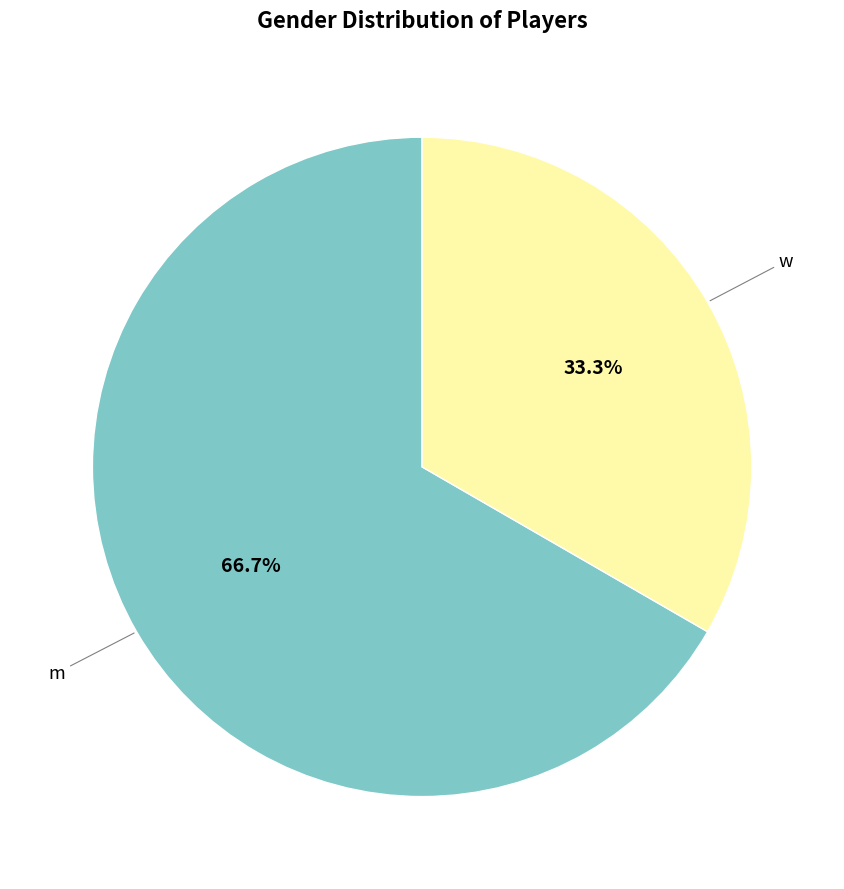

Does any single category account for the majority?

Yes